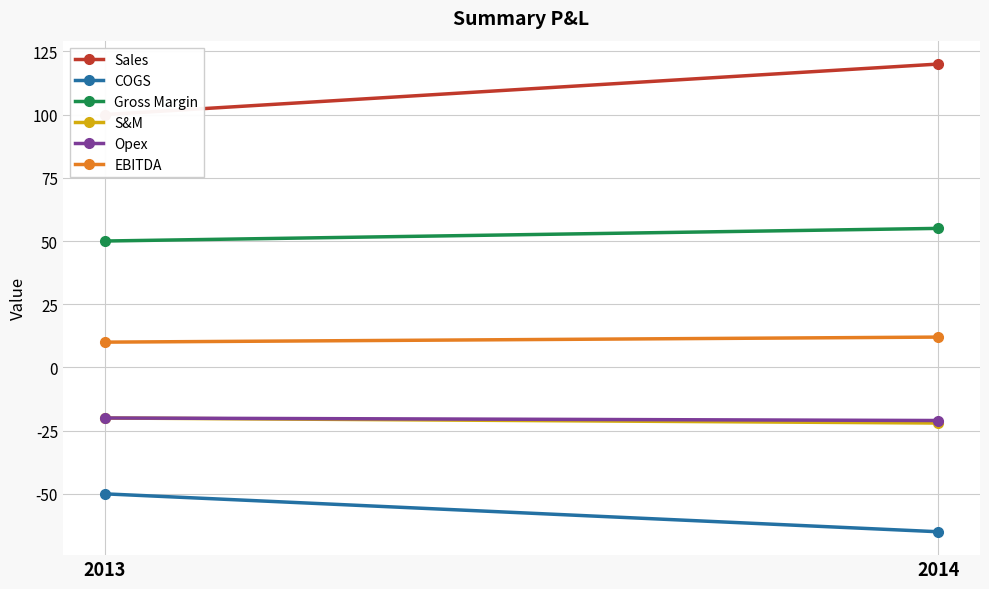

What is the average value of the S&M series?

-21